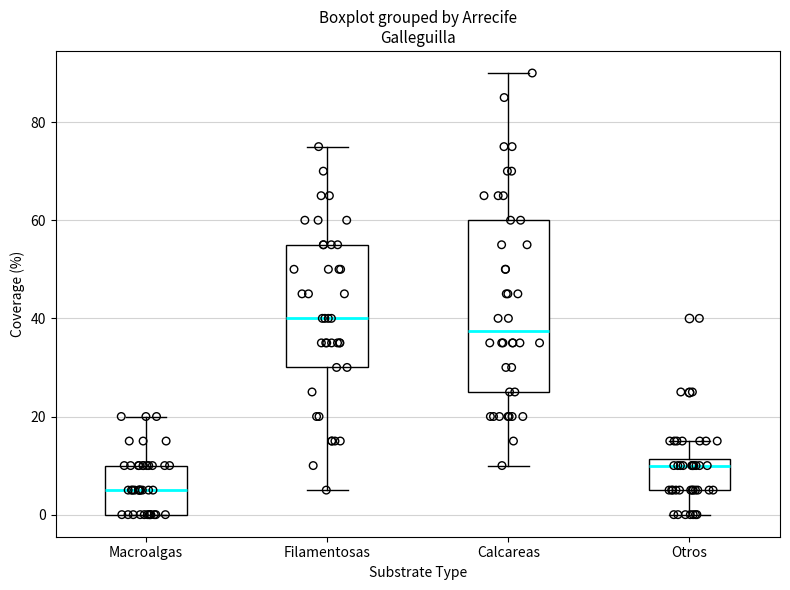

Which box has the lowest median line?

Macroalgas